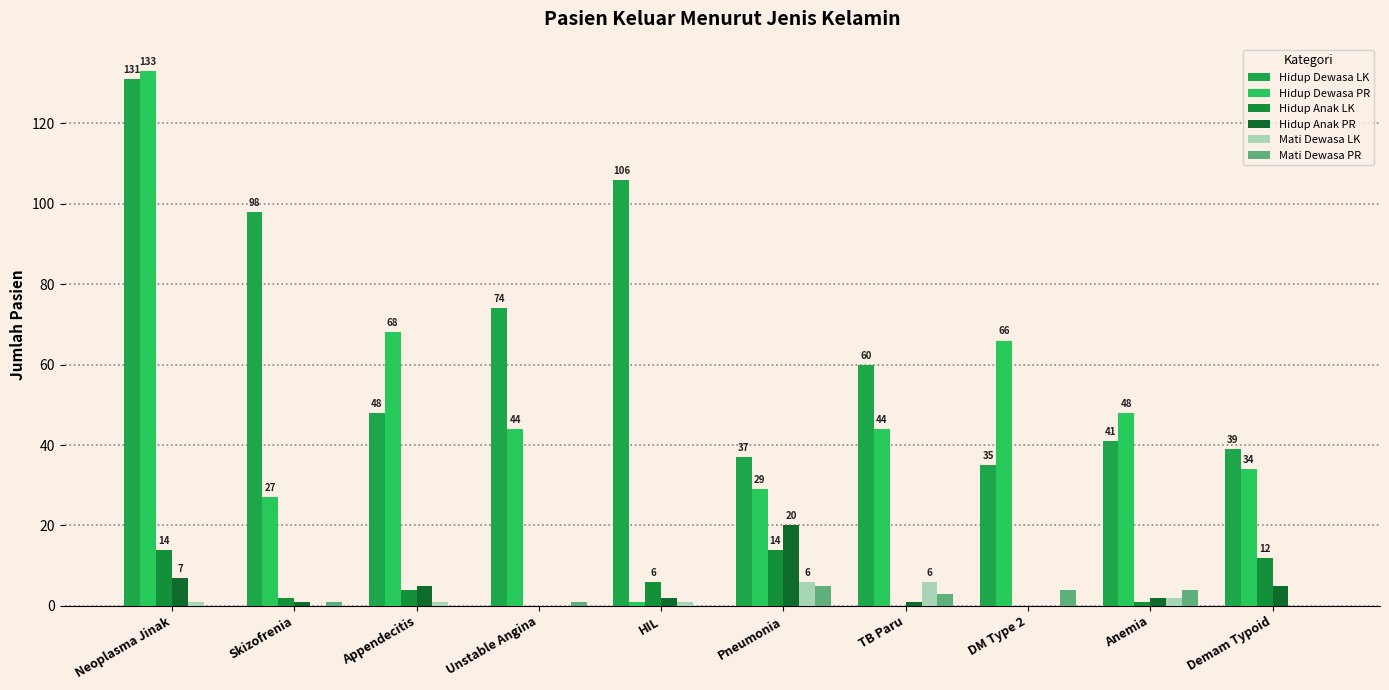

How many groups of bars are there?

10